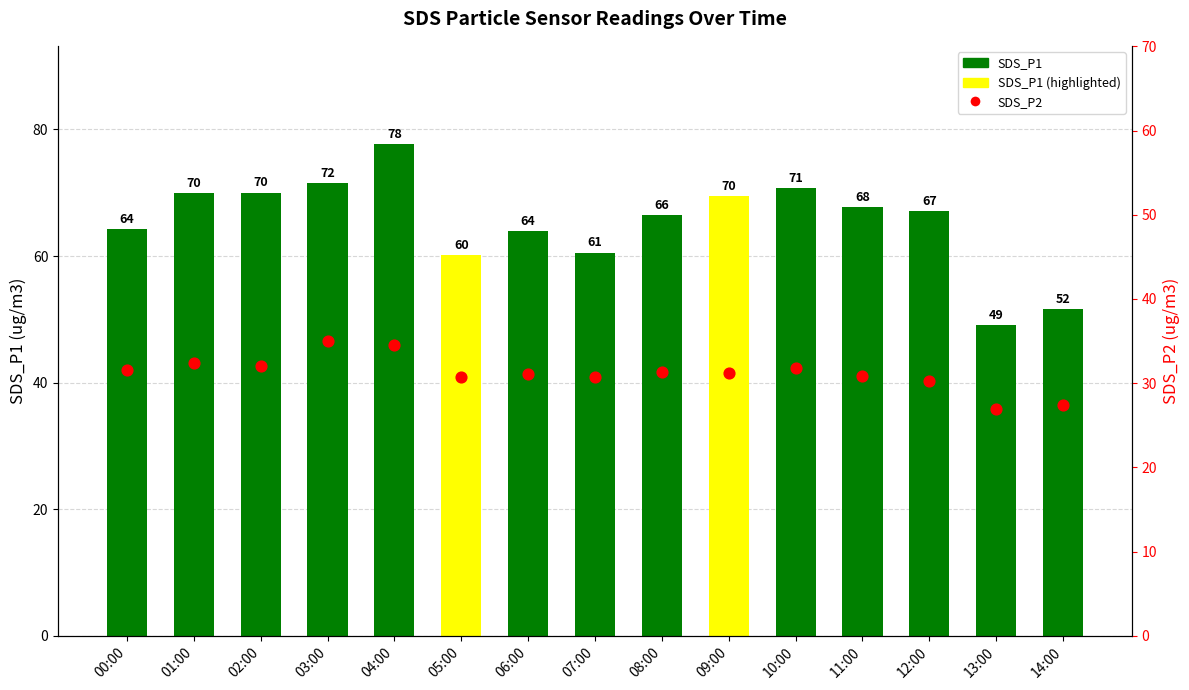

Which series reaches the maximum Y coordinate?

SDS_P1